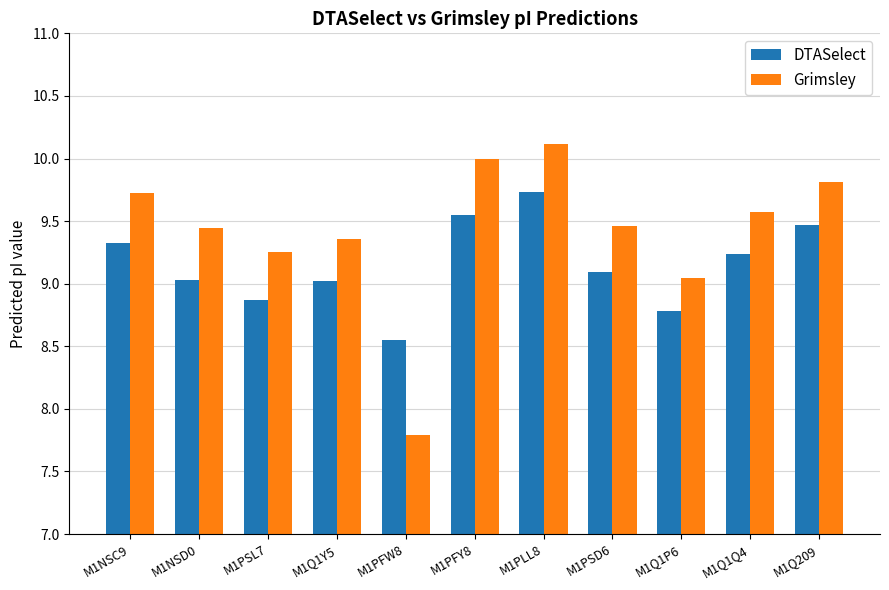

At which label does Grimsley first exceed 9?

M1NSC9